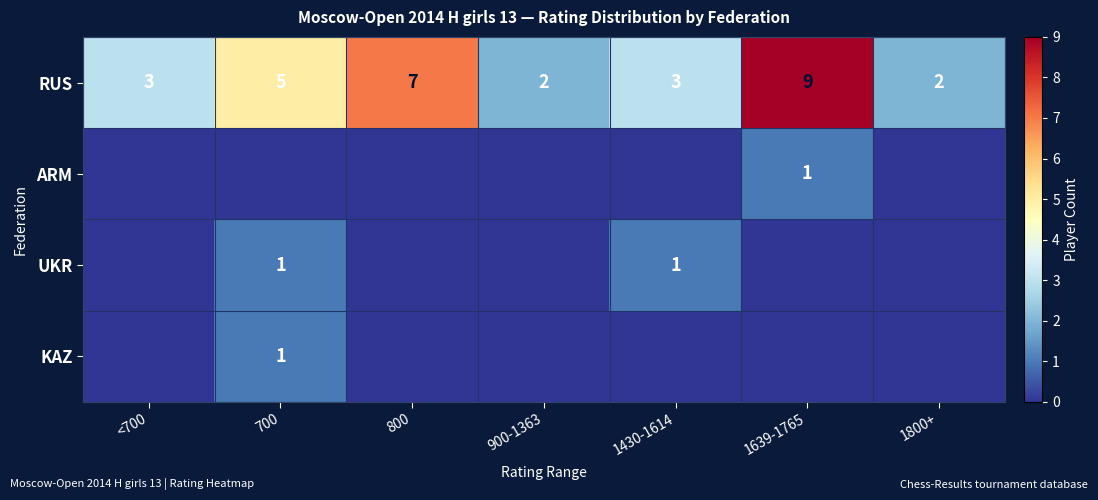

What is the sum of all RUS values?

31